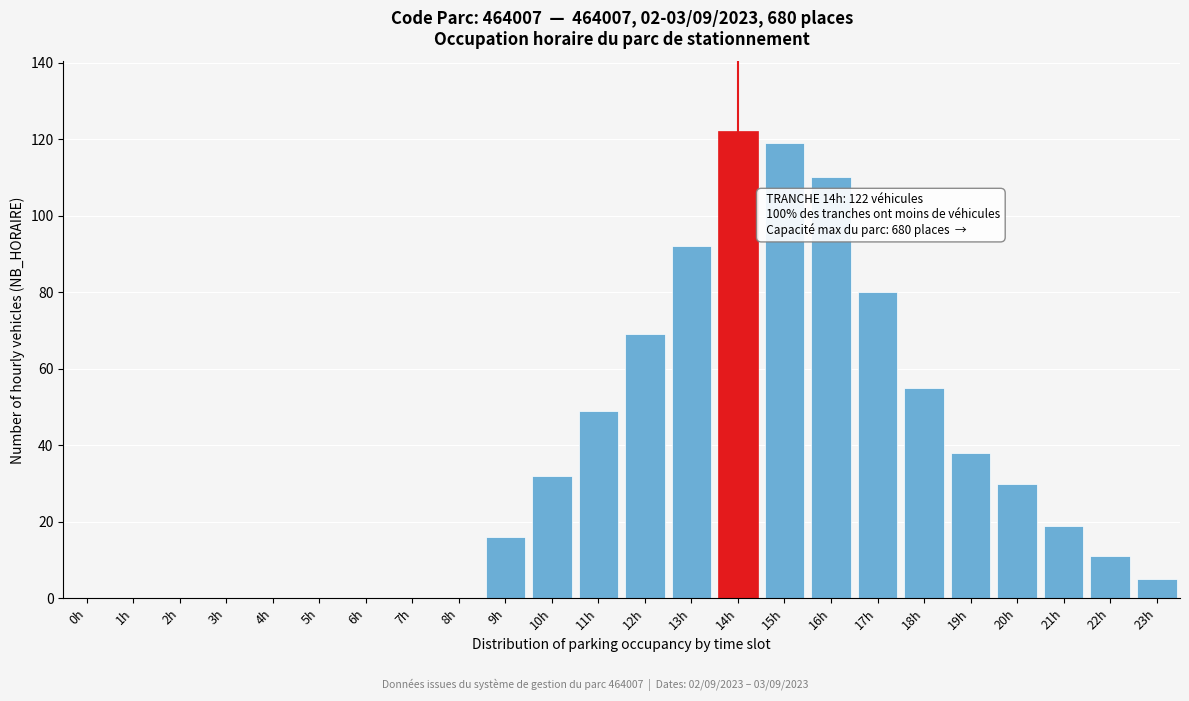

Reading right to left, what are all the values shown in this chart?

23h=5	22h=11	21h=19	20h=30	19h=38	18h=55	17h=80	16h=110	15h=119	14h=122	13h=92	12h=69	11h=49	10h=32	9h=16	8h=0	7h=0	6h=0	5h=0	4h=0	3h=0	2h=0	1h=0	0h=0